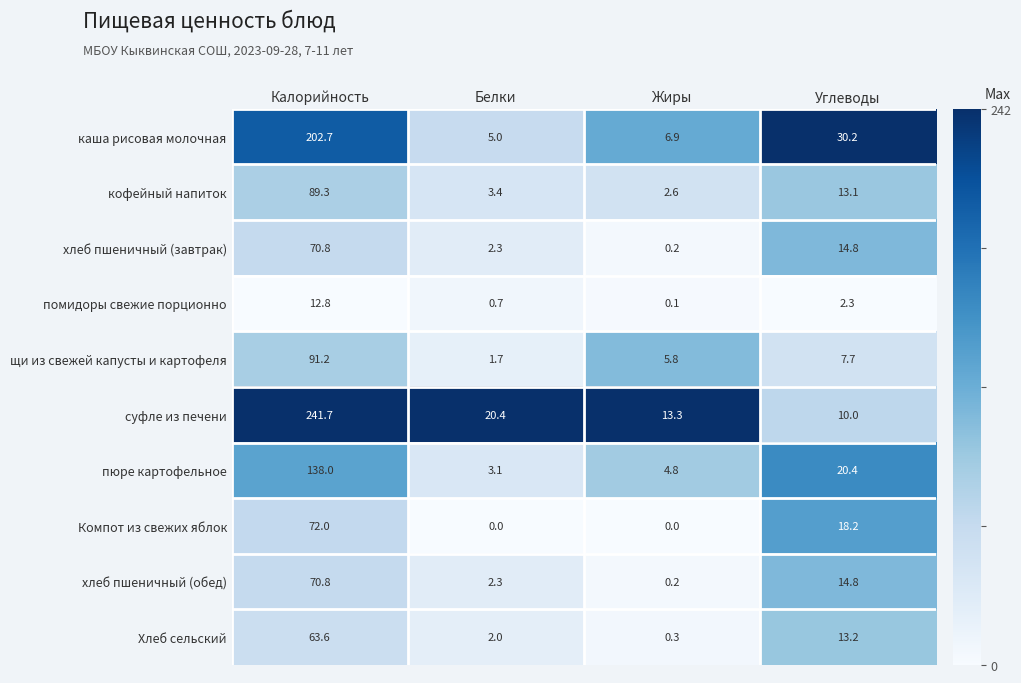

What is the total value across all series at Калорийность?

1052.9